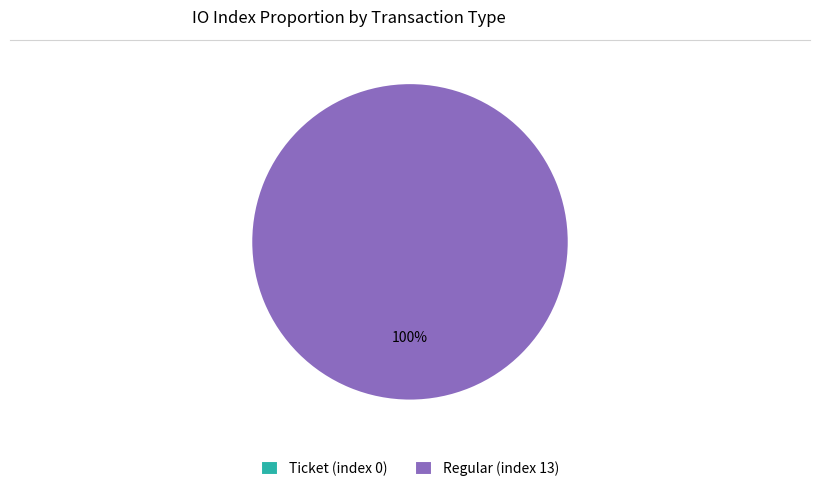

Which category has the smallest portion of the pie?

Ticket (index 0)